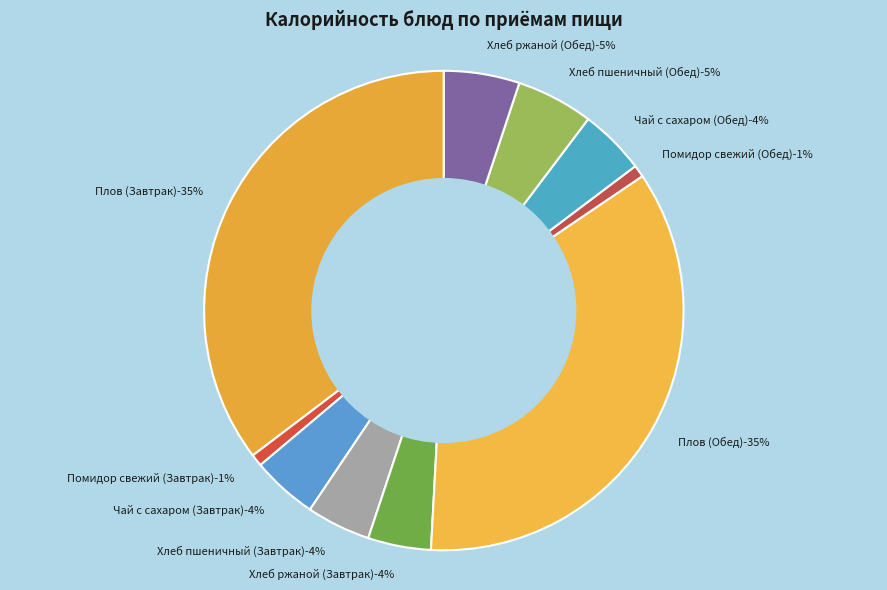

Does any single category account for the majority?

No